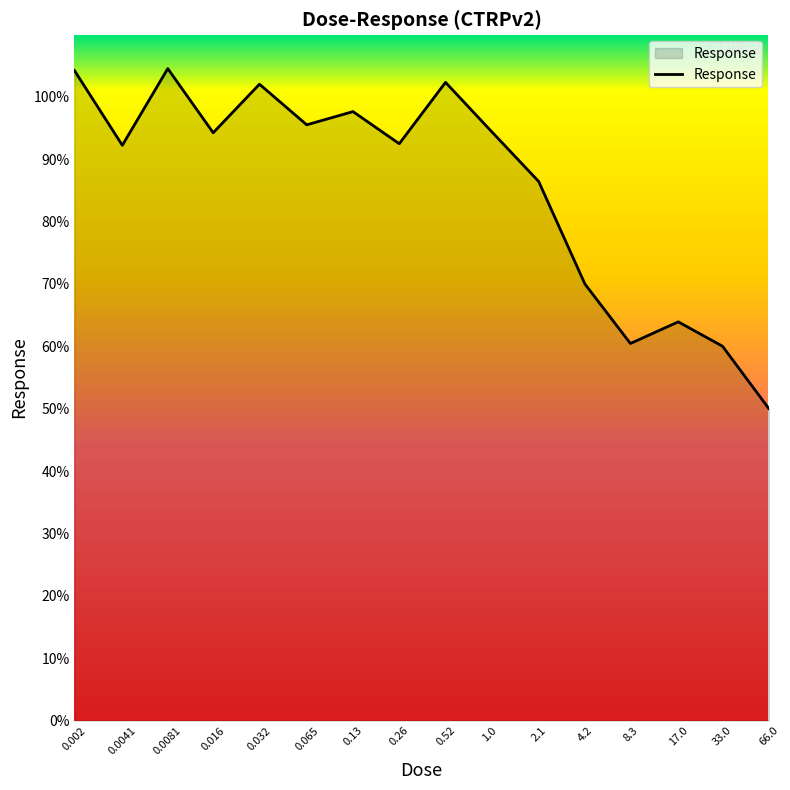

What is the difference between the maximum and minimum values?

54.5